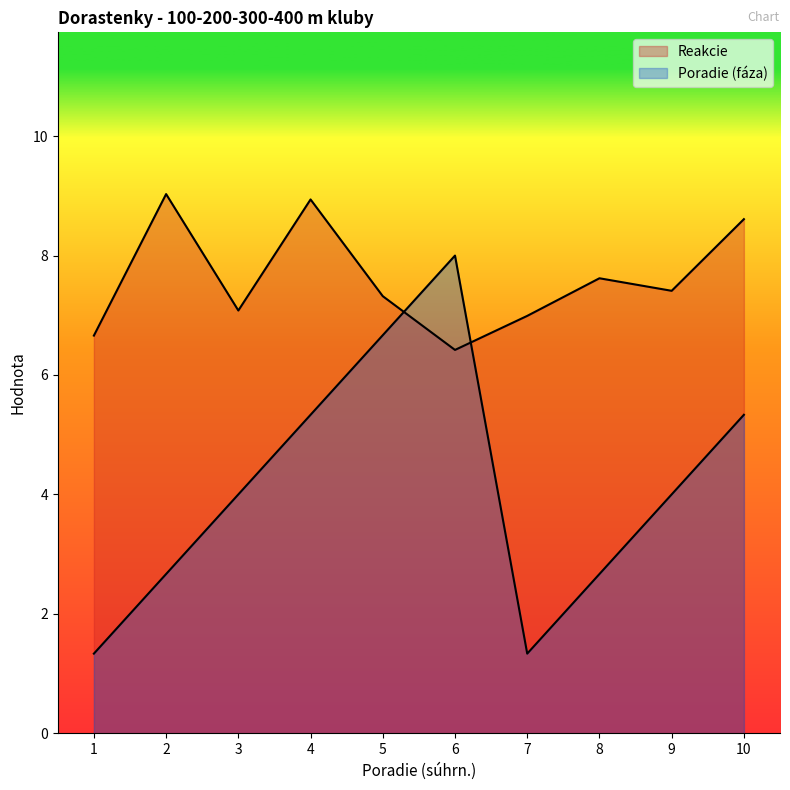

List the labels in order of Poradie (faza) value, smallest first.

1, 7, 2, 8, 3, 9, 4, 10, 5, 6